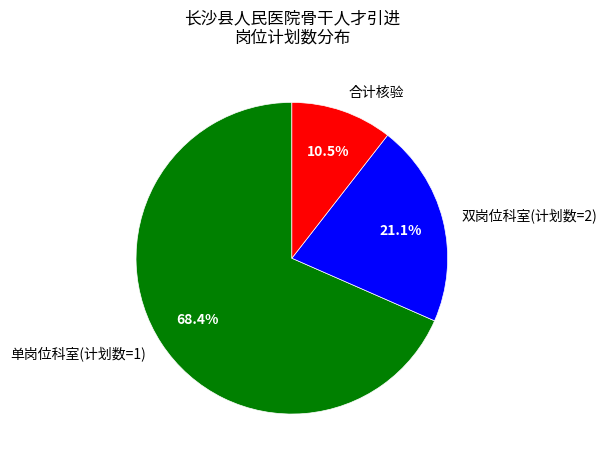

To the nearest percent, what is the average slice percentage?

33%